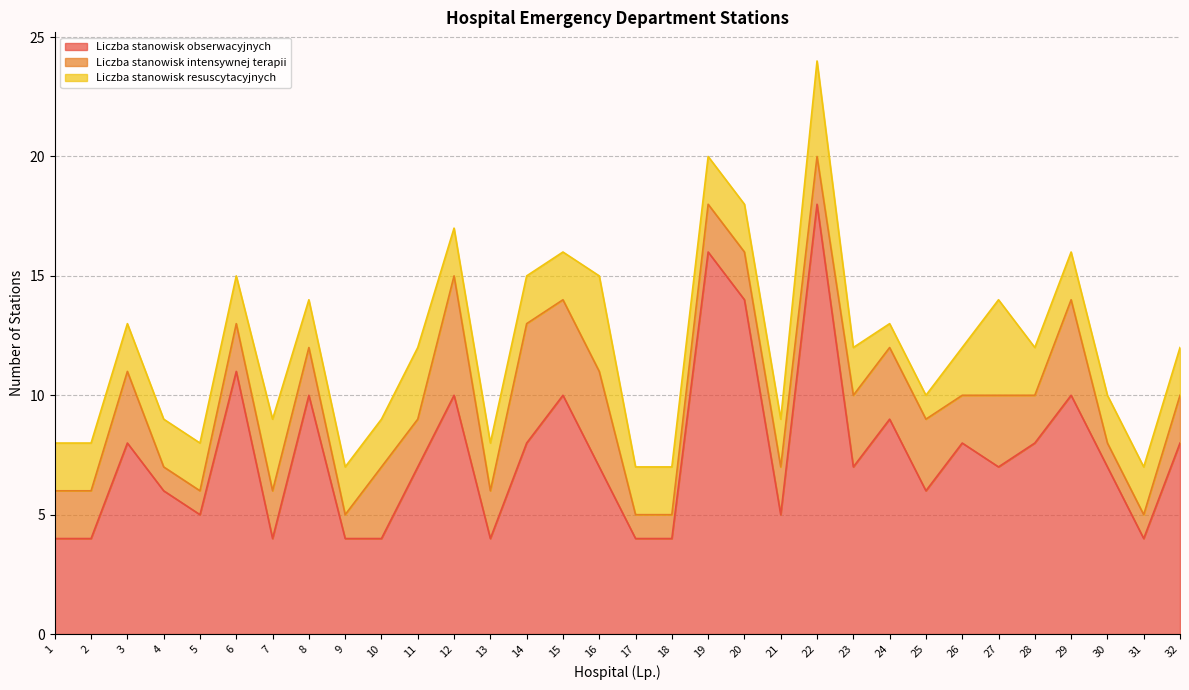

What is the value of the Liczba stanowisk obserwacyjnych point at the 11th from the left?

7